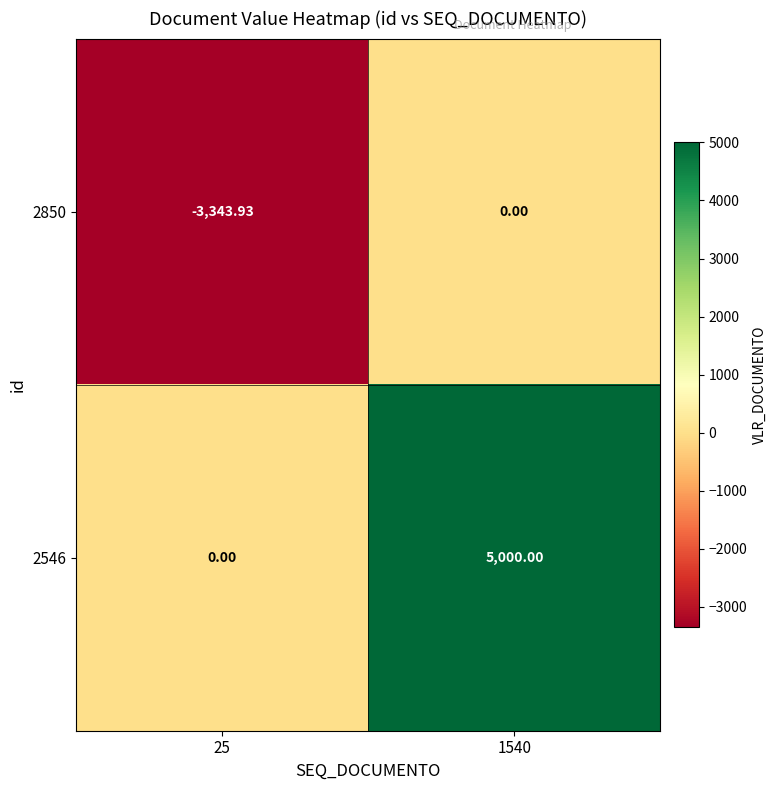

What is the spread (max minus min) of values at 25?

3343.9